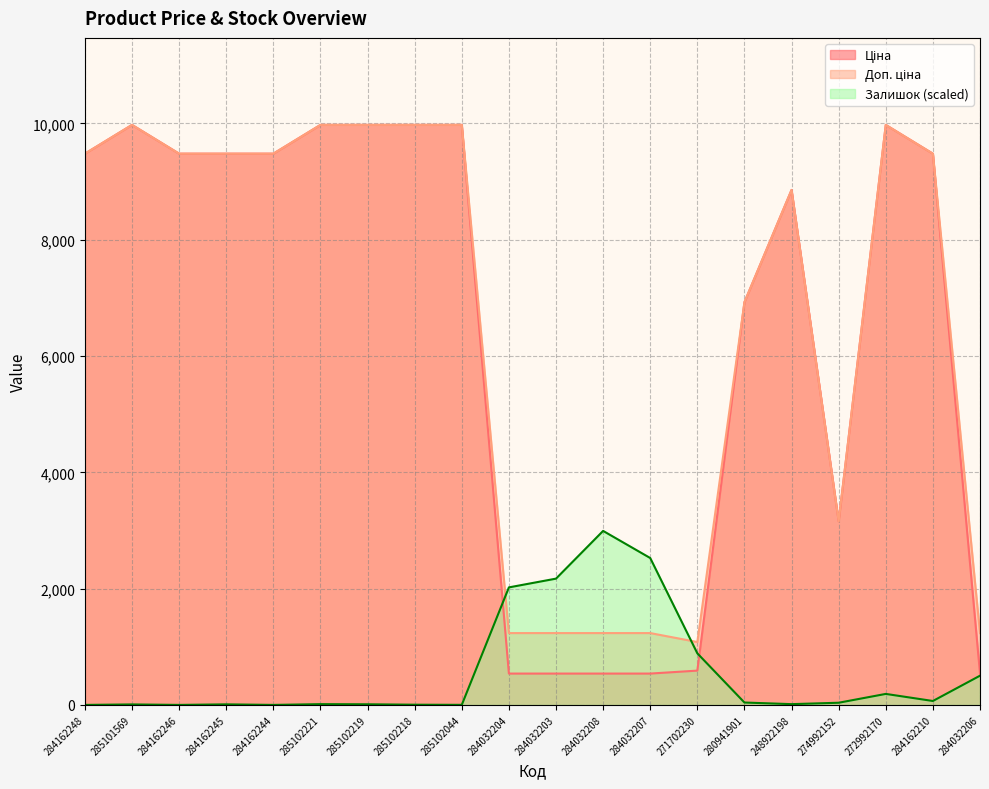

What is the difference between the highest and lowest values at 284162244?

9480.1